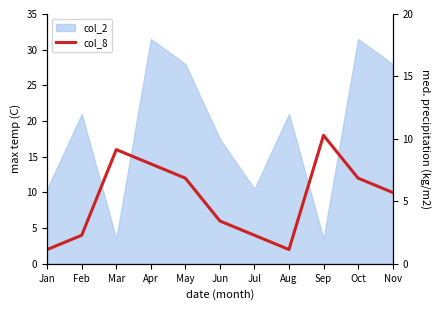

Where is the first local maximum?

Mar